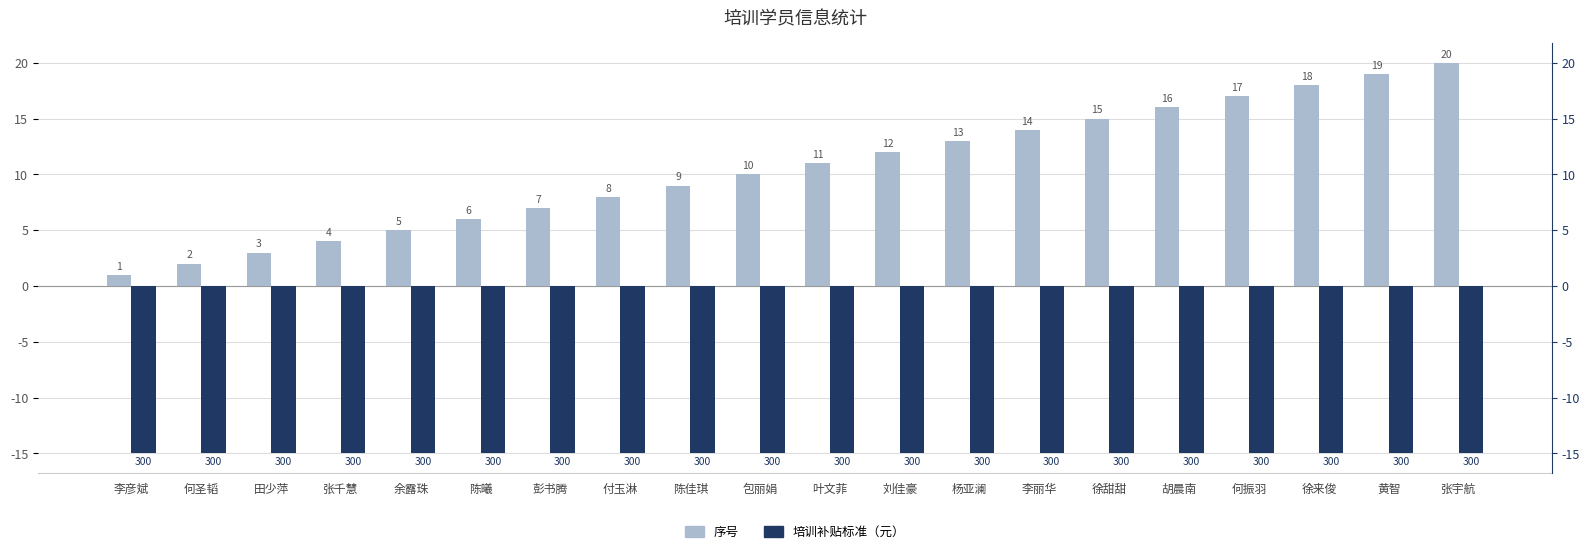

At which category is the sum across all series the highest?

张宇航